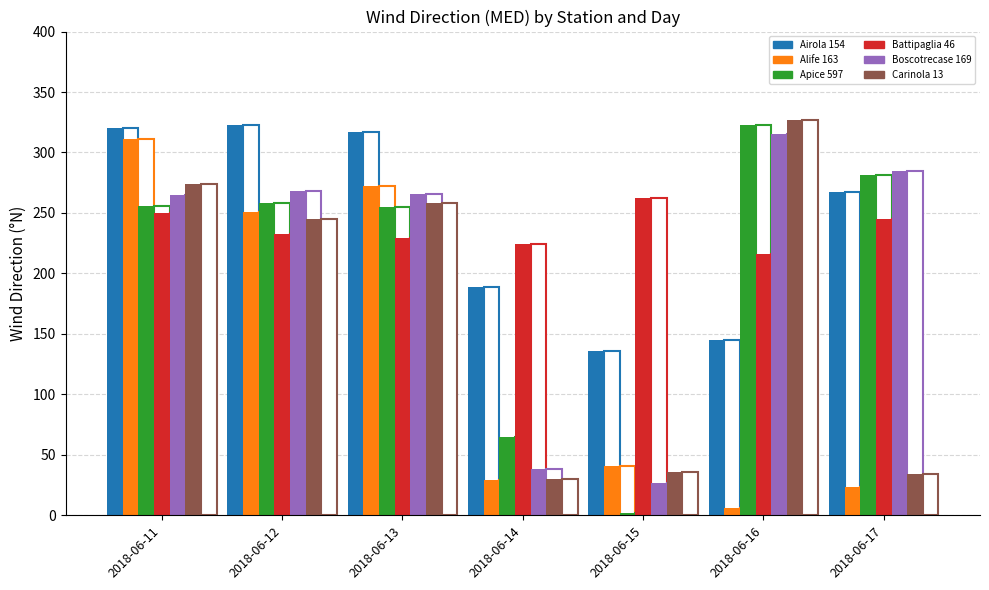

Are the bars horizontal?

No